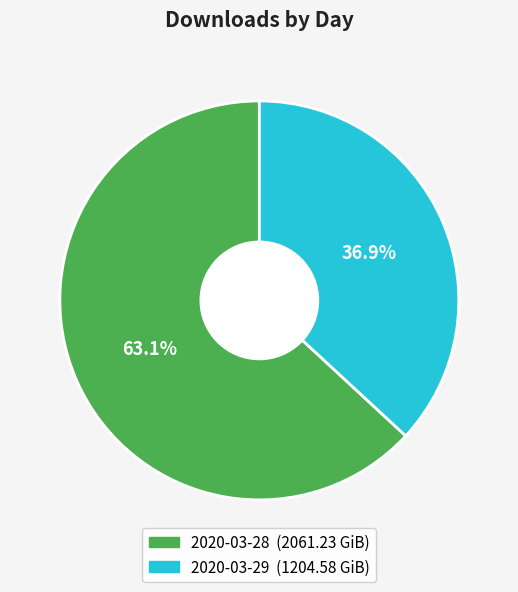

Count the number of slices in the pie.

2